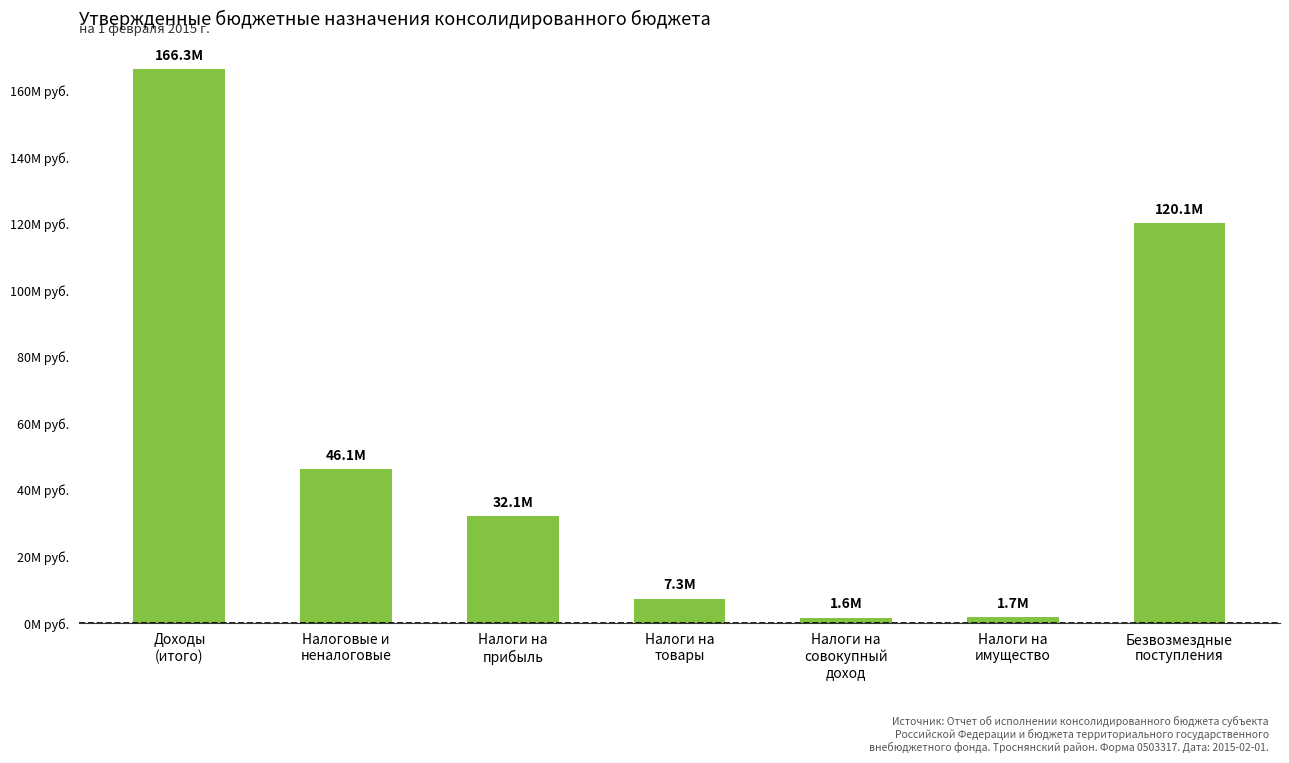

Where does the data first go above 32122000?

Доходы
(итого)